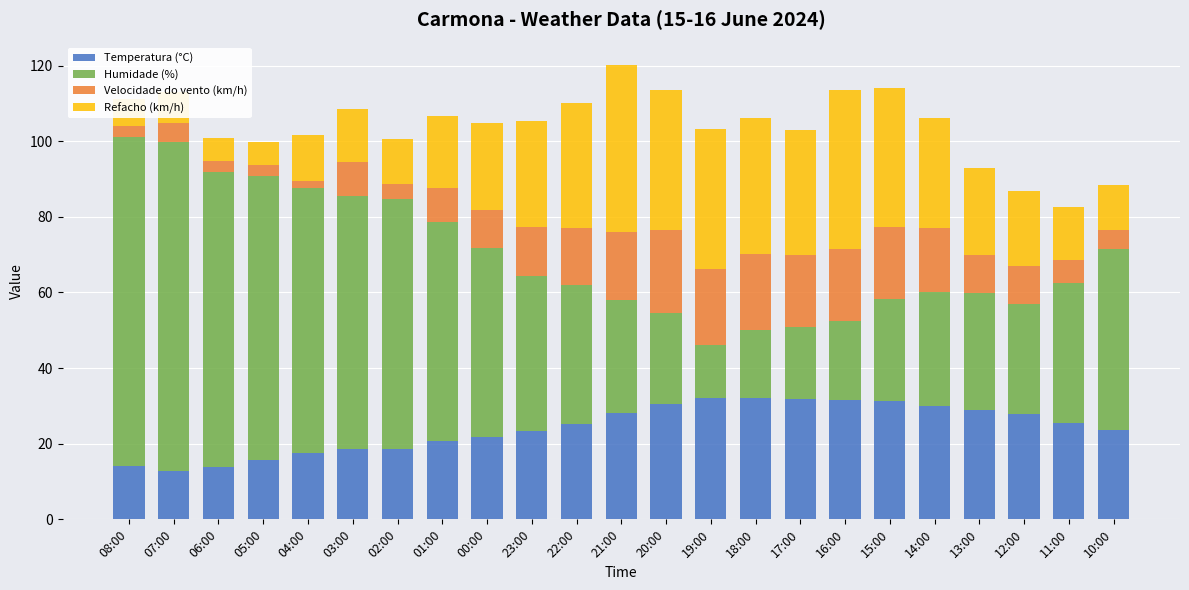

What is the minimum value for Temperatura (°C)?

12.9